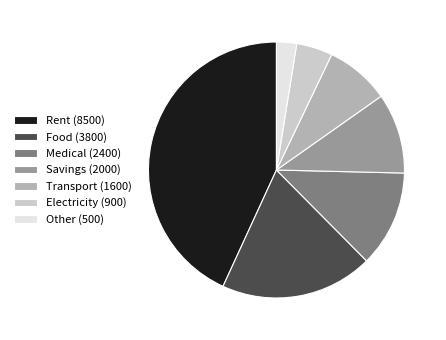

True or false: Rent accounts for 43% of the total.

True